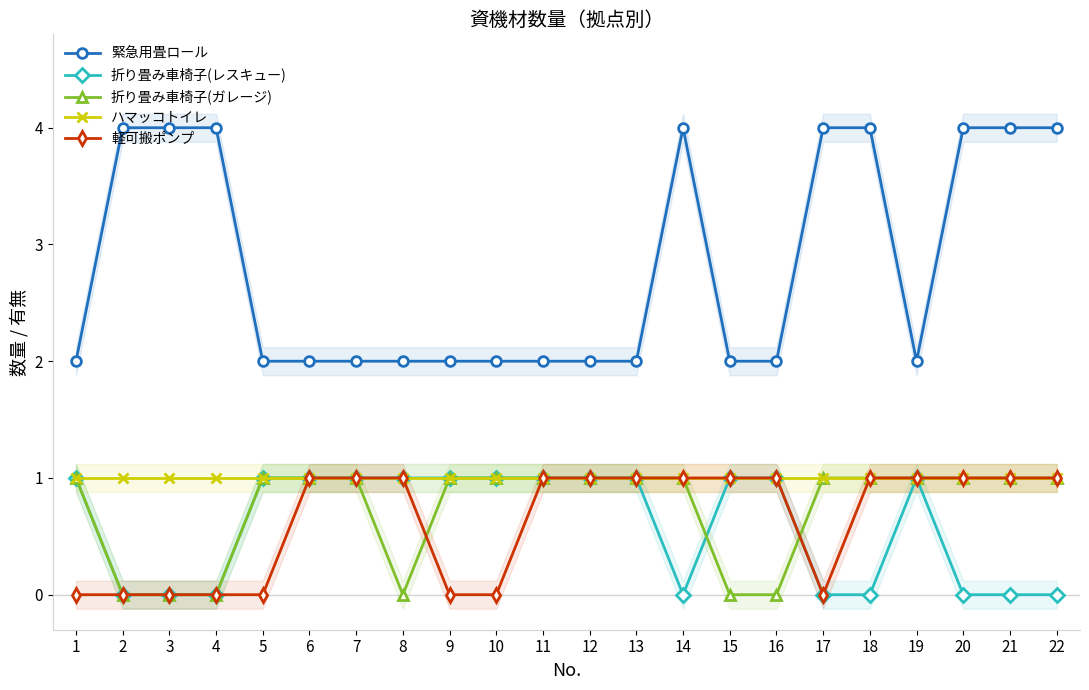

True or false: 軽可搬ポンプ and 折り畳み車椅子(レスキュー) intersect in this chart.

False